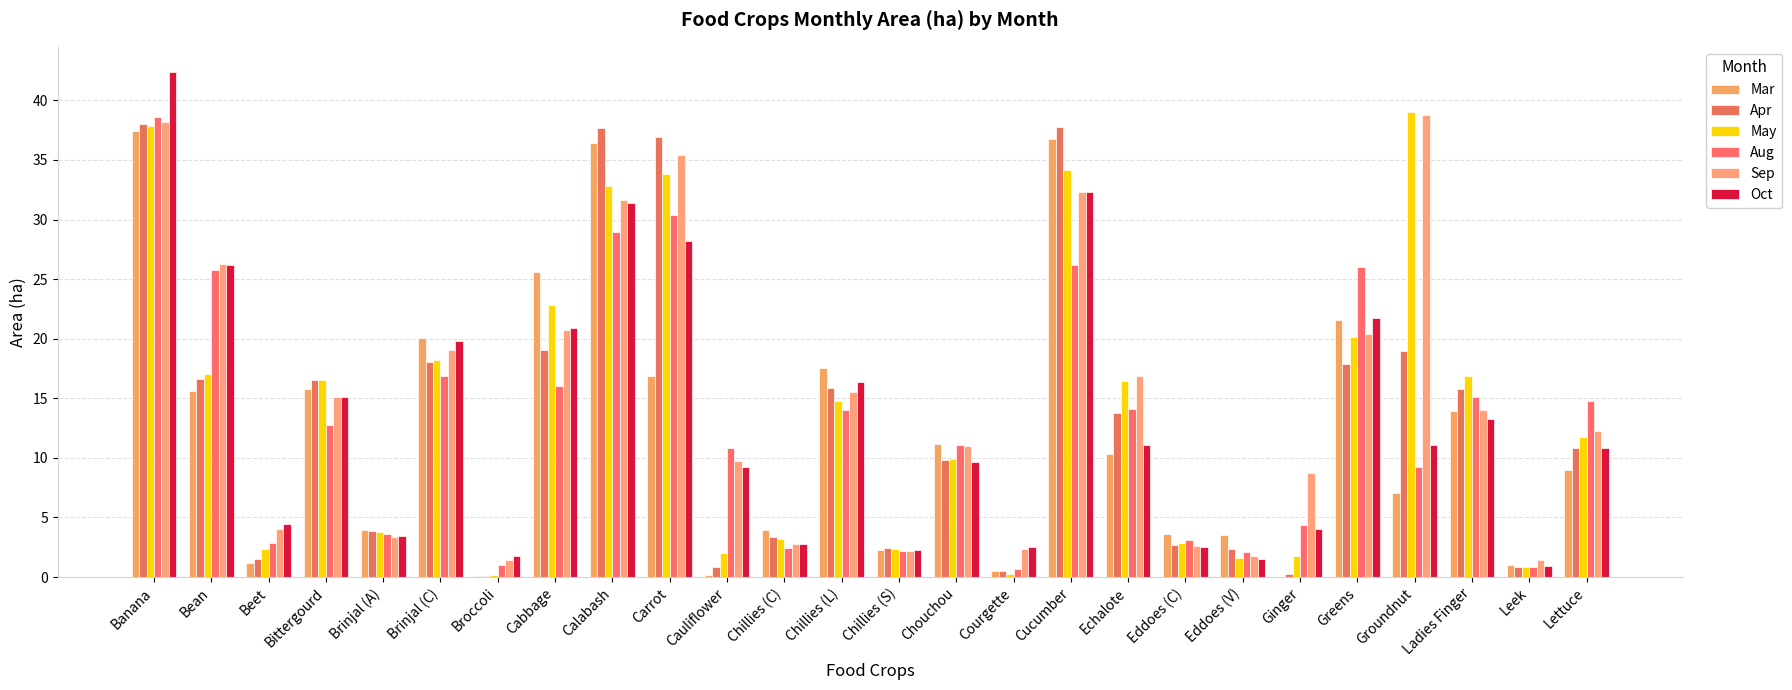

Where does the Mar series first go above 10?

Banana